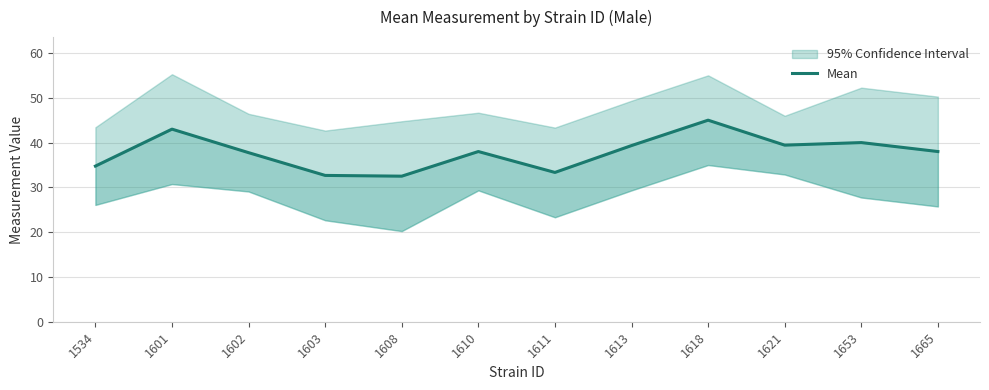

What is the difference between the maximum and minimum values?

12.5